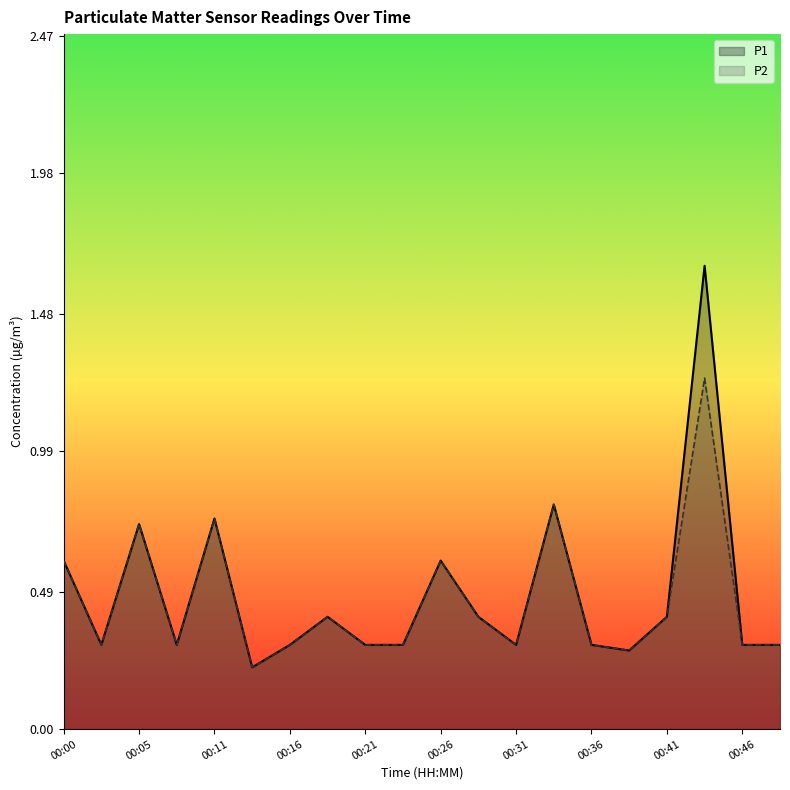

Rank the series by their maximum value, from highest to lowest.

P1, P2